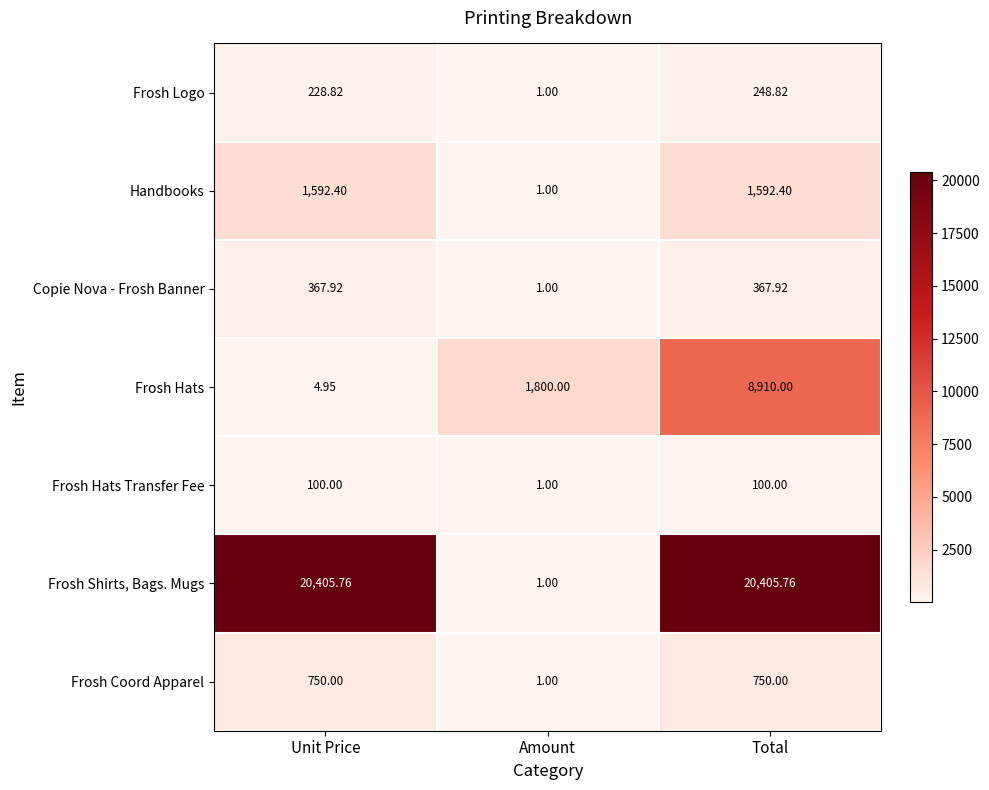

At how many categories does at least one series exceed 13039?

2